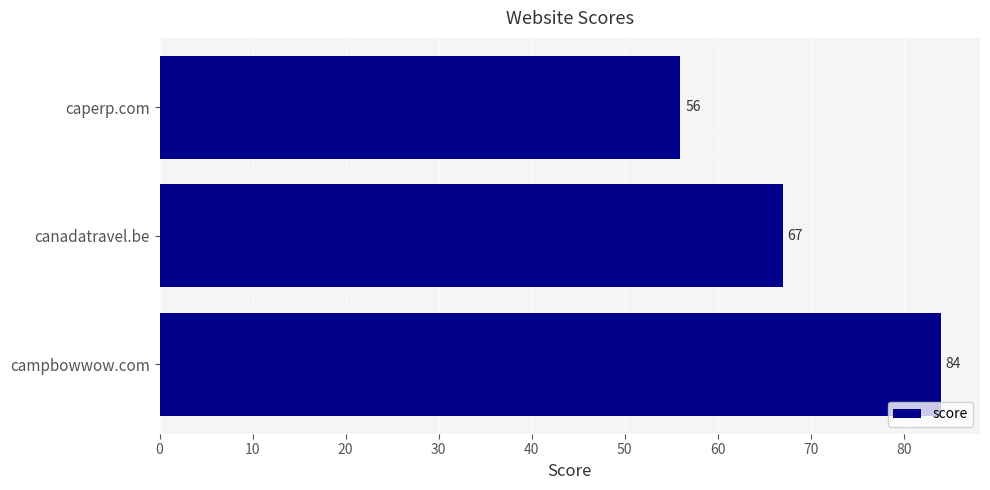

What is the difference between the maximum and minimum values?

28